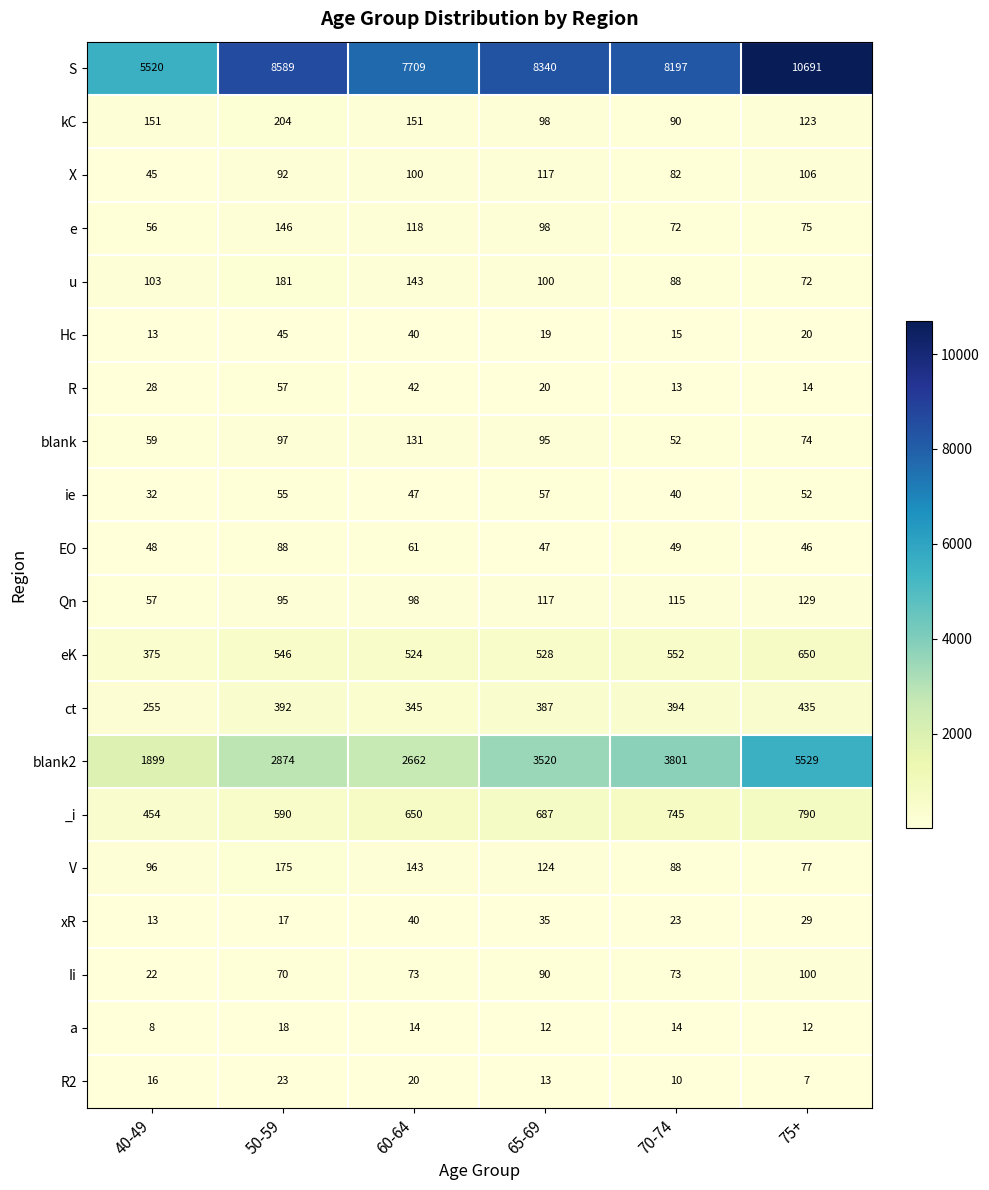

What is the average value of the kC series?

136